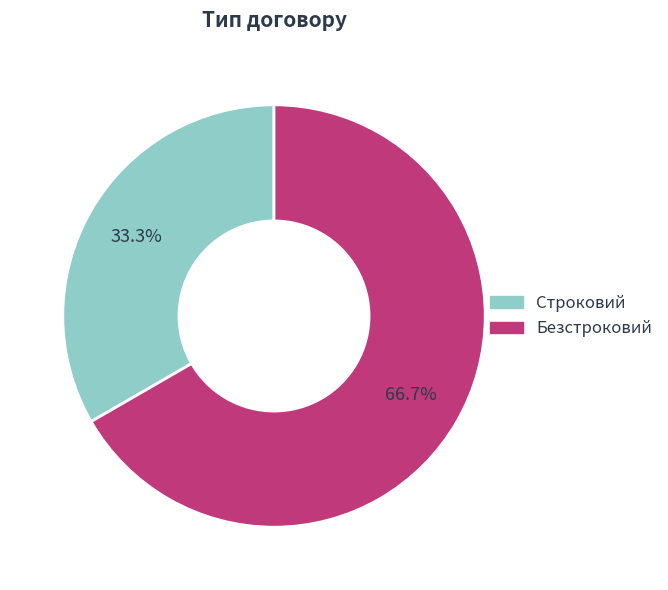

Count the number of slices in the pie.

2